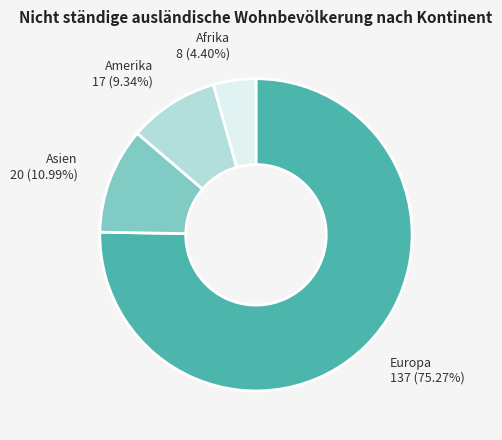

To the nearest percent, what is the difference between the Afrika and Asien slice percentages?

7%